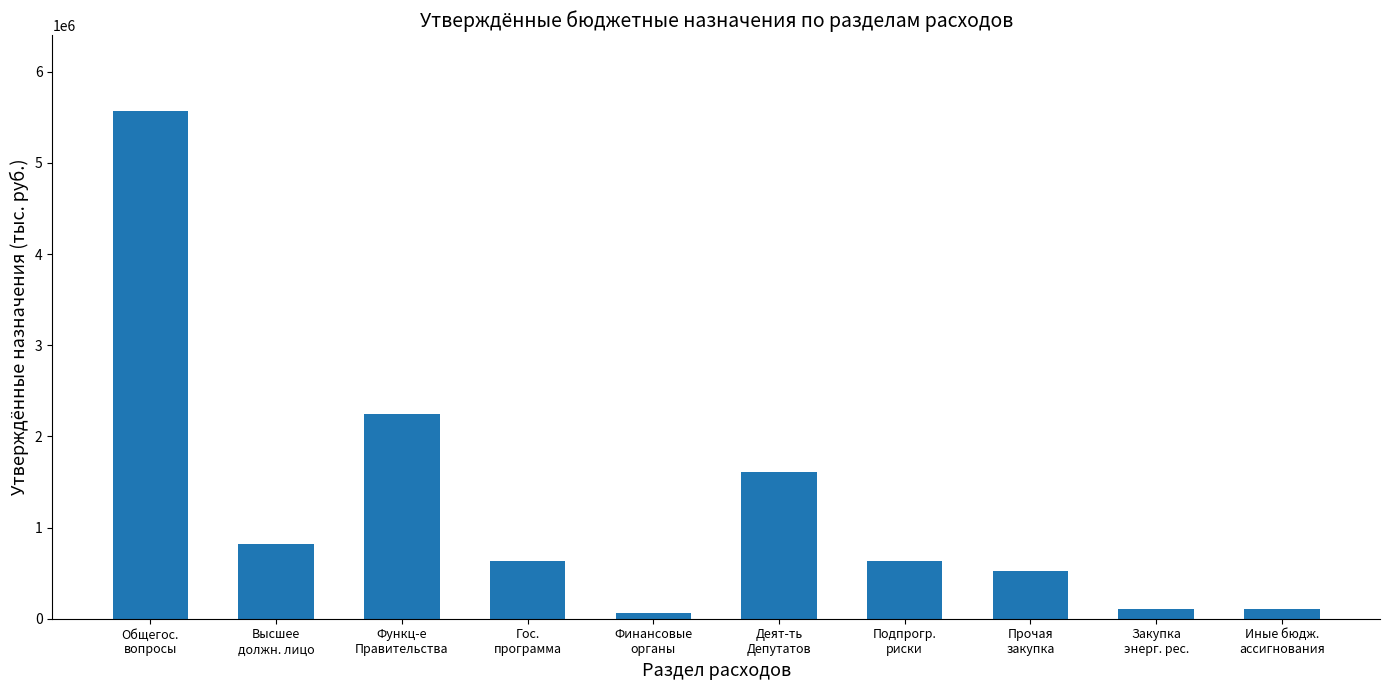

What is the difference between the maximum and minimum values?

5507019.9